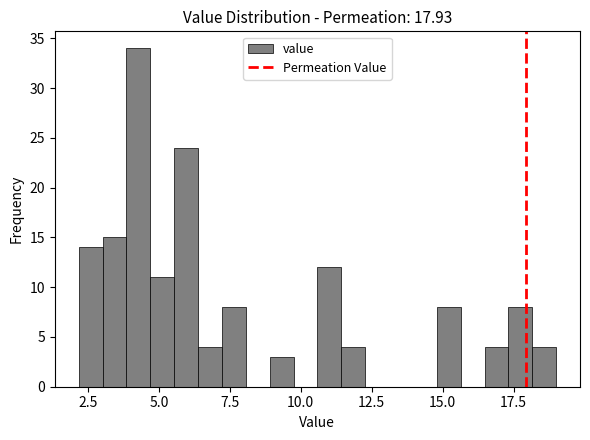

Read against the x-axis, roughly where is the centre of the tallest bar?

4.5